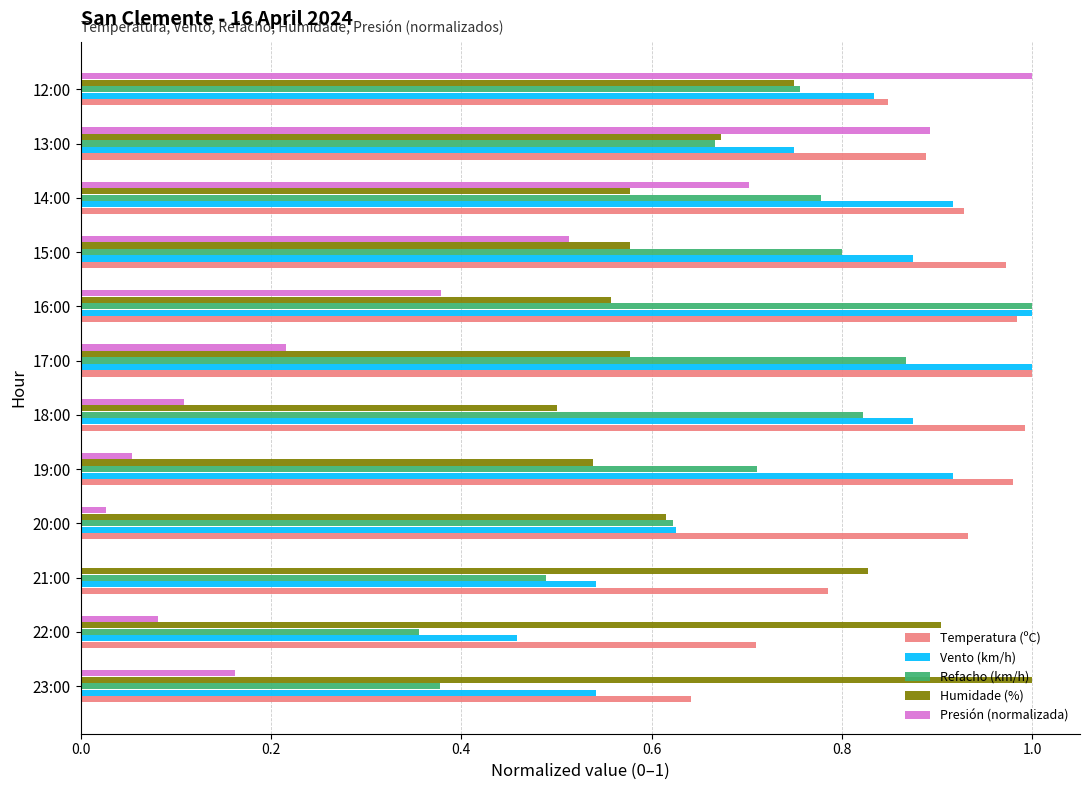

Which series has the largest total across all categories?

Temperatura (ºC)